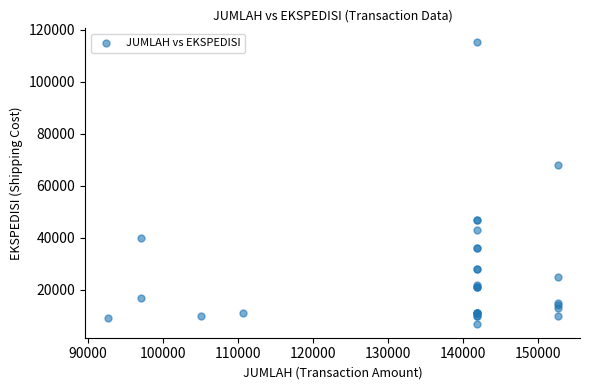

What Y value in the scatter plot is closest to 61044?

68000